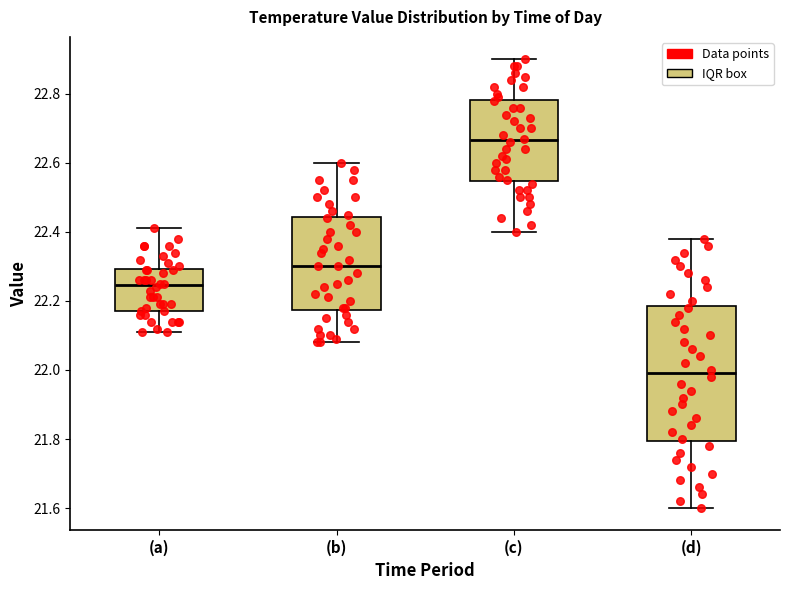

Comparing the boxes themselves (not the whiskers), which one is the tallest?

(d)